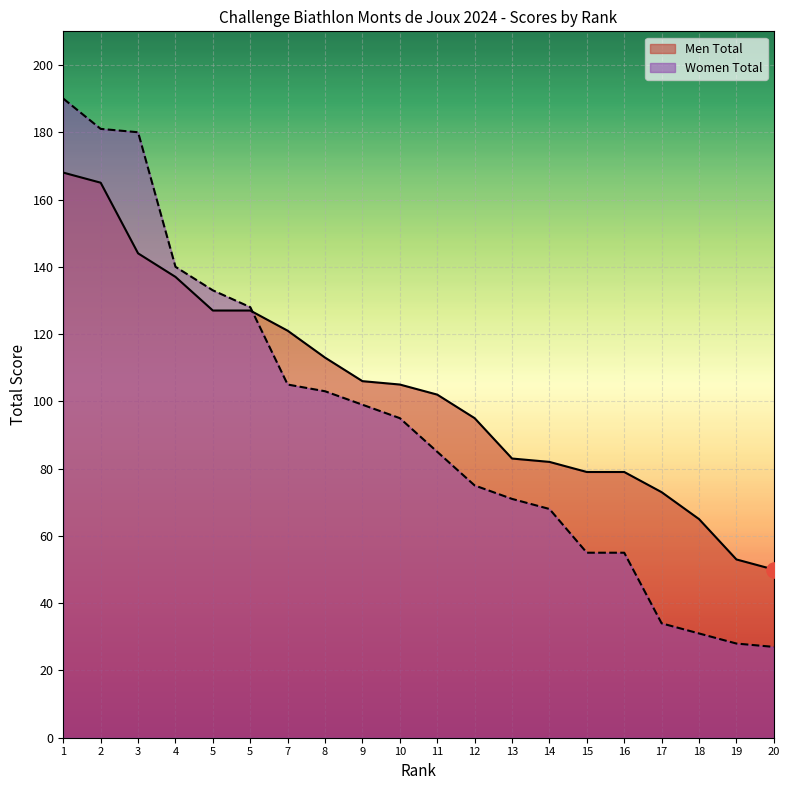

Which series has the largest total across all categories?

Men Total